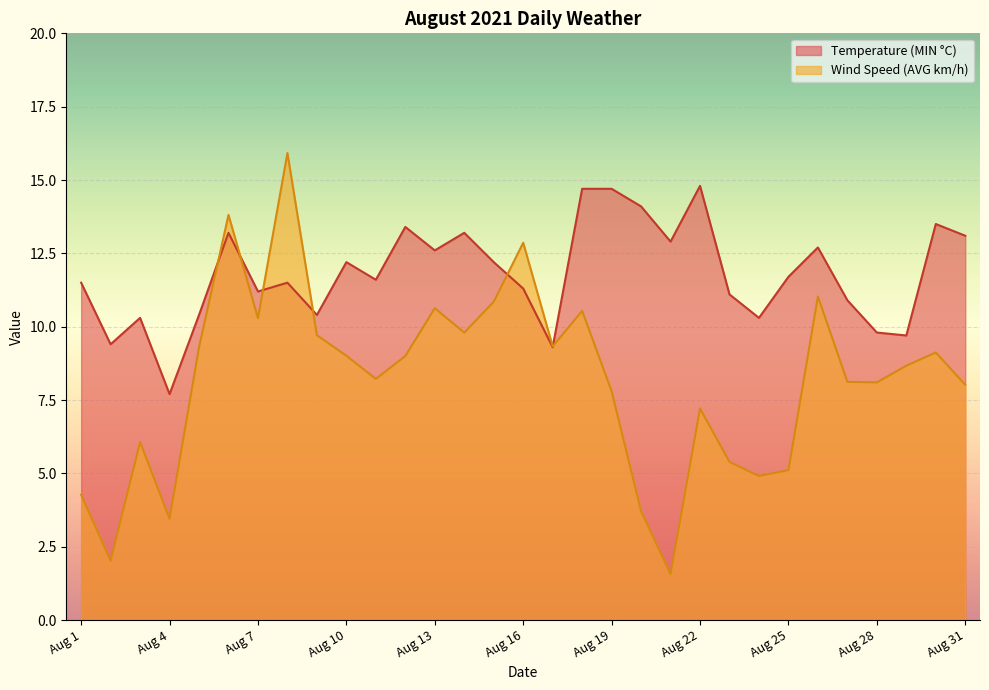

How many times do Temperature (MIN °C) and Wind Speed (AVG km/h) cross each other?

6